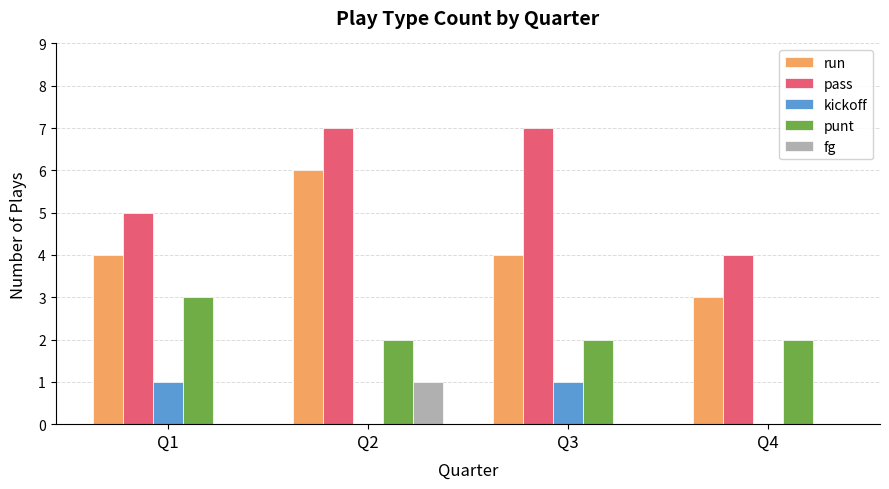

Reading left to right, list all the values displayed in this chart.

run: Q1=4	Q2=6	Q3=4	Q4=3
pass: Q1=5	Q2=7	Q3=7	Q4=4
kickoff: Q1=1	Q2=0	Q3=1	Q4=0
punt: Q1=3	Q2=2	Q3=2	Q4=2
fg: Q1=0	Q2=1	Q3=0	Q4=0